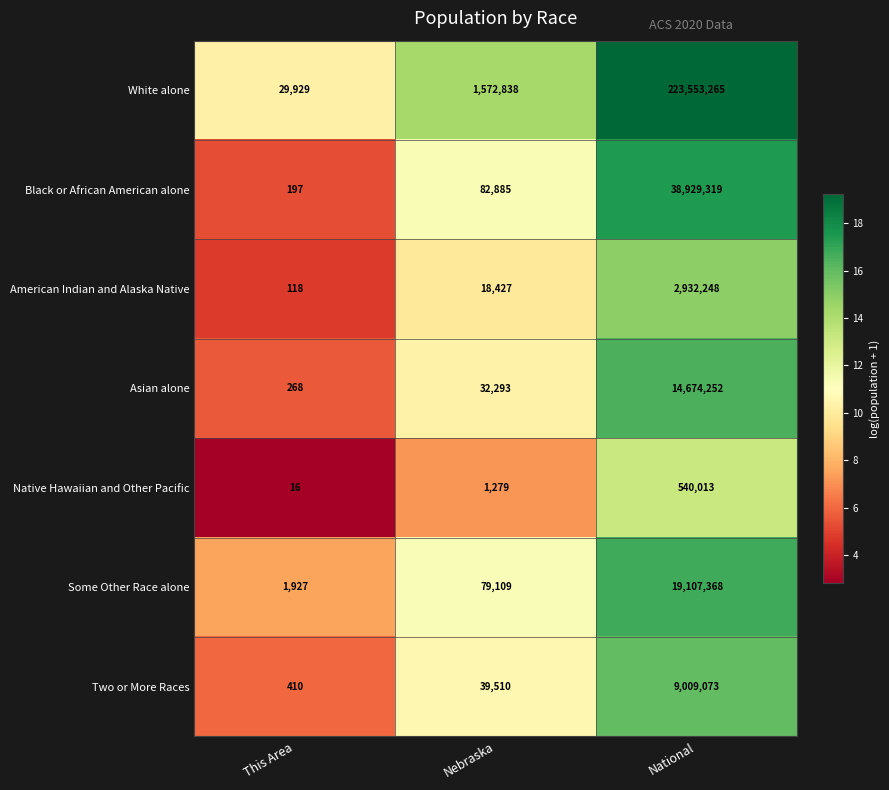

The value of Some Other Race alone at Nebraska is 107945. True or false?

False